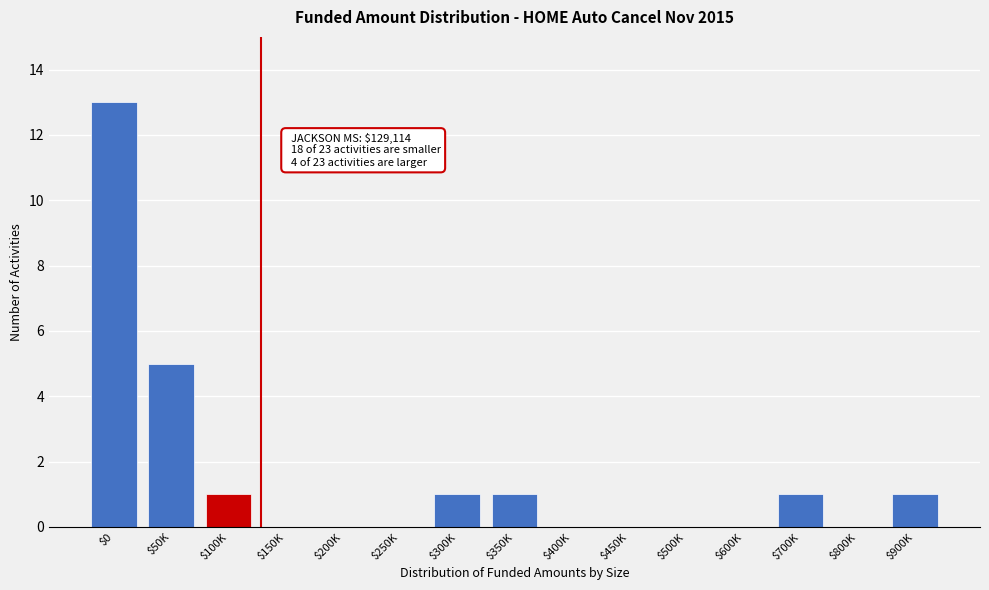

What is the sum of all values?

23